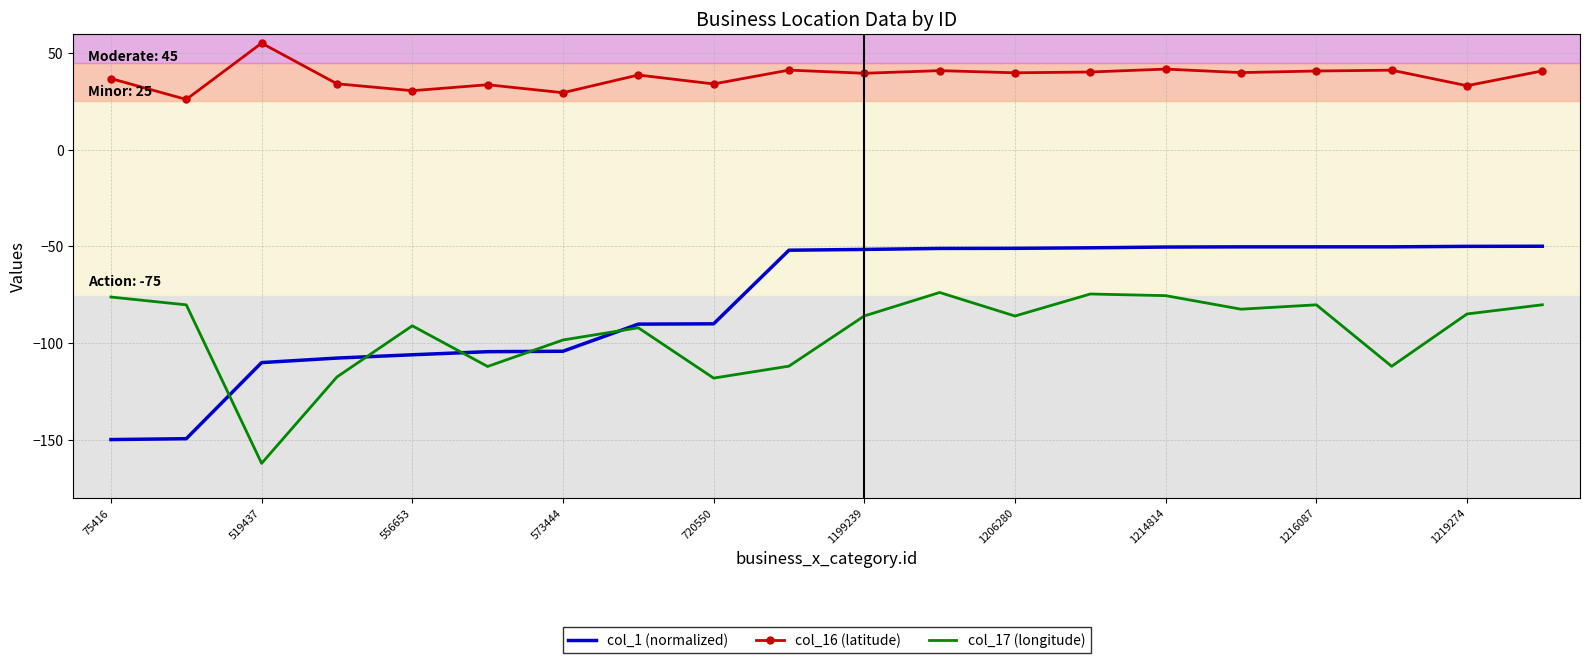

What is the maximum value for col_17 (longitude)?

-73.9